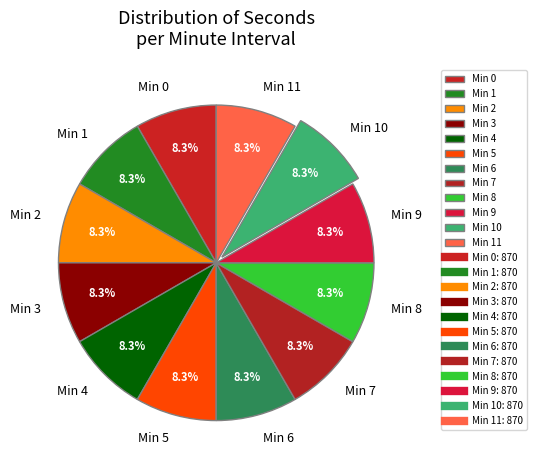

How many slices are in this pie chart?

12